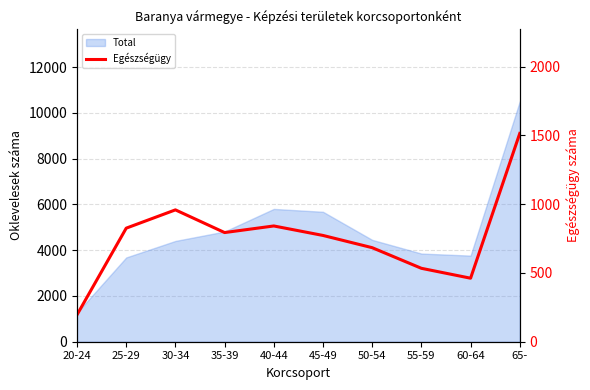

Reading right to left, what are all the values shown in this chart?

65-=1515	60-64=462	55-59=534	50-54=684	45-49=773	40-44=842	35-39=794	30-34=959	25-29=826	20-24=196